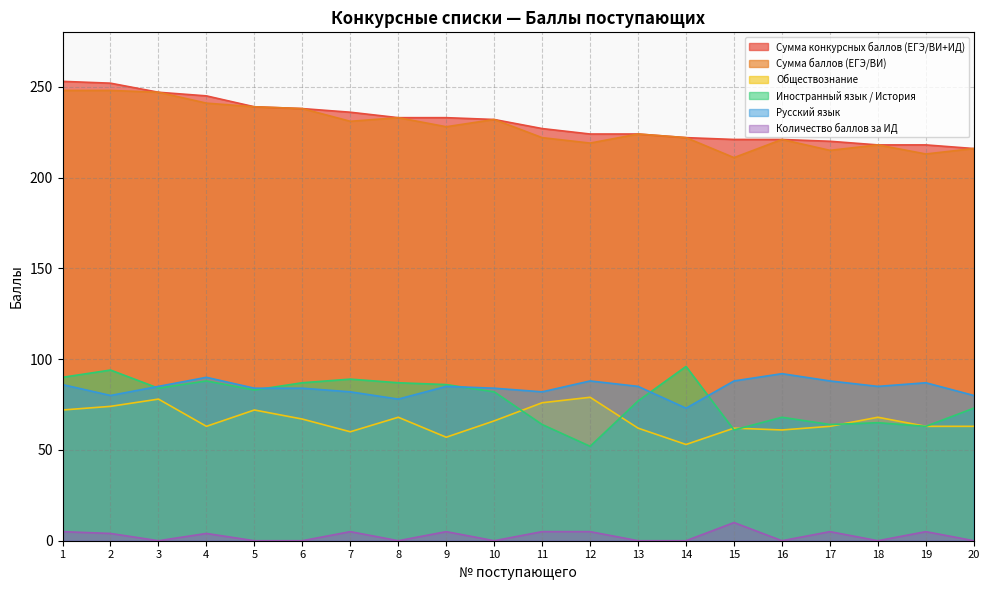

What is the difference between the maximum and second lowest values in the Сумма баллов (ЕГЭ/ВИ) series?

35